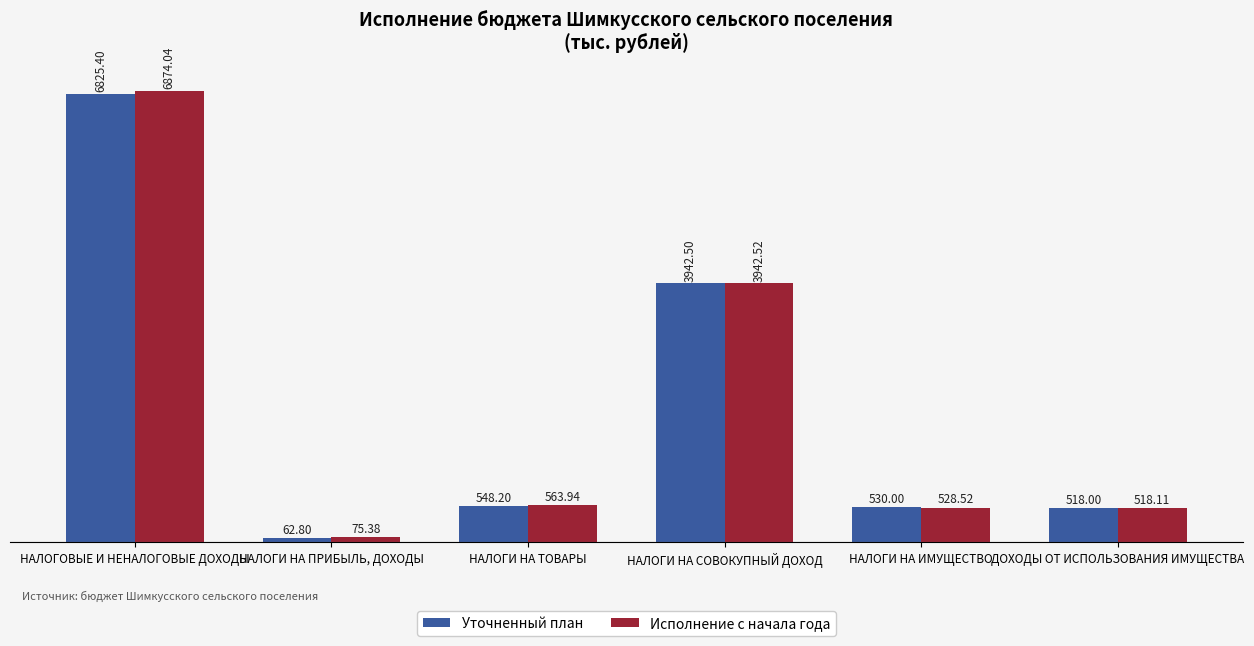

What is the label of the 6th bar from the left?

ДОХОДЫ ОТ ИСПОЛЬЗОВАНИЯ ИМУЩЕСТВА